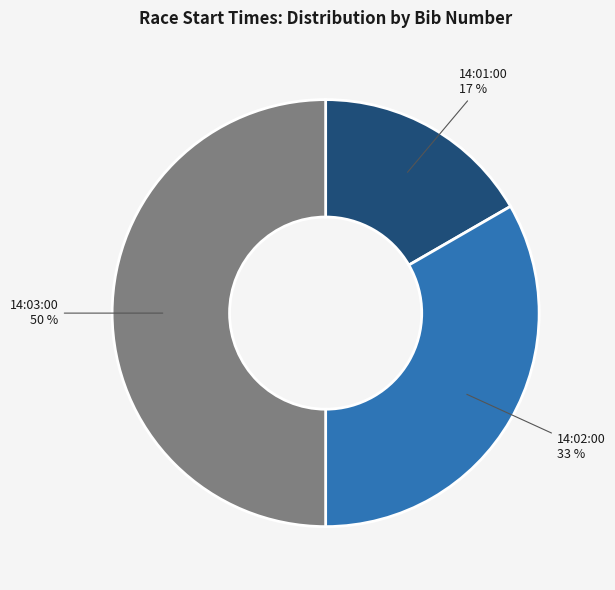

To the nearest percent, what is the difference between the largest and smallest slice percentages?

33%